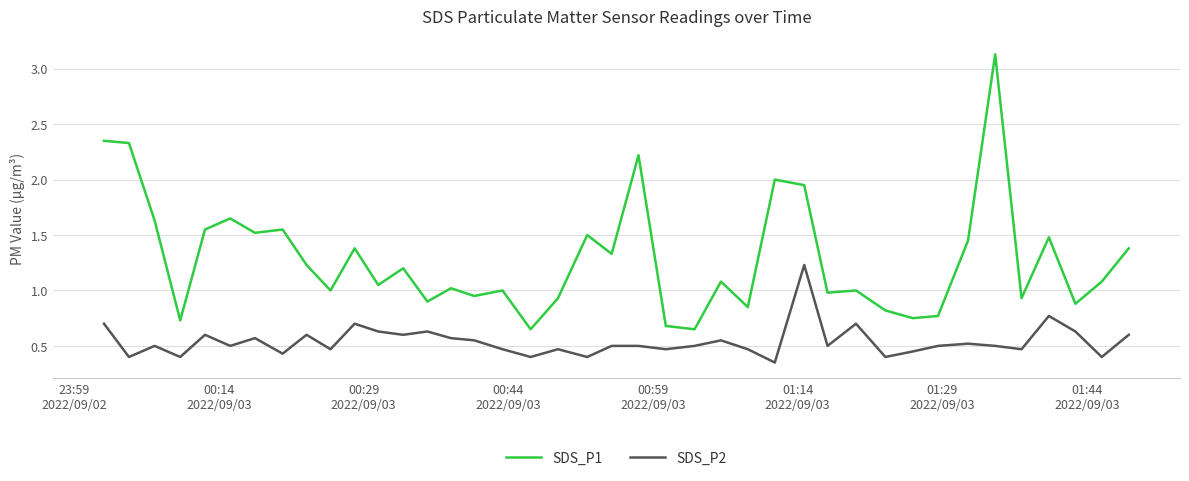

Rank the series by their maximum value, from lowest to highest.

SDS_P2, SDS_P1